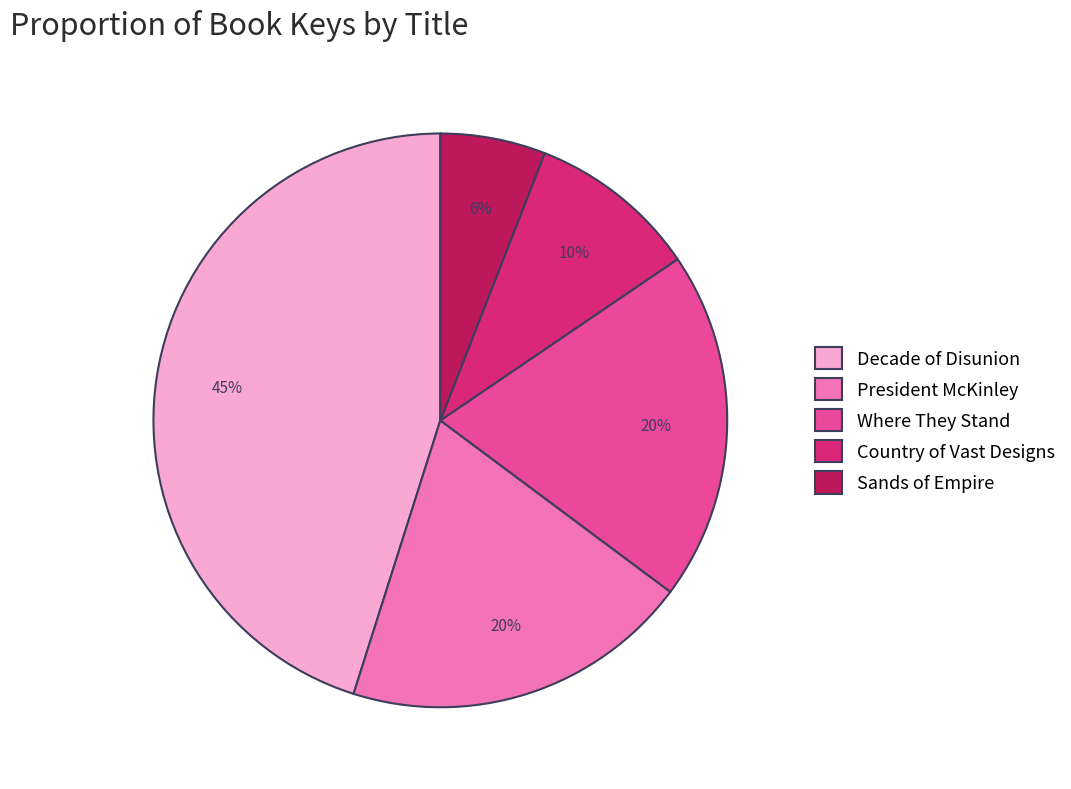

To the nearest percent, what is the difference between the largest and smallest slice percentages?

39%